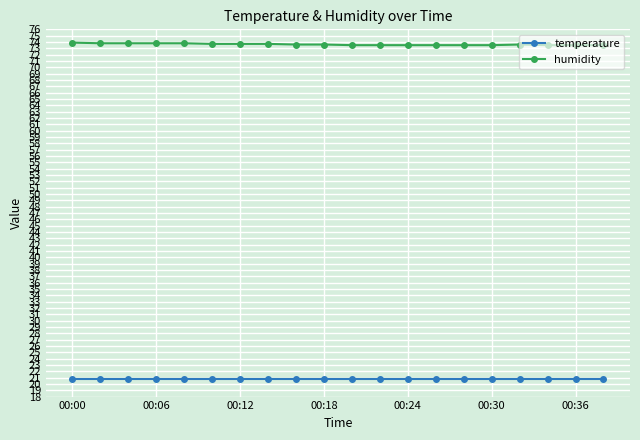

How many series are shown in this chart?

2